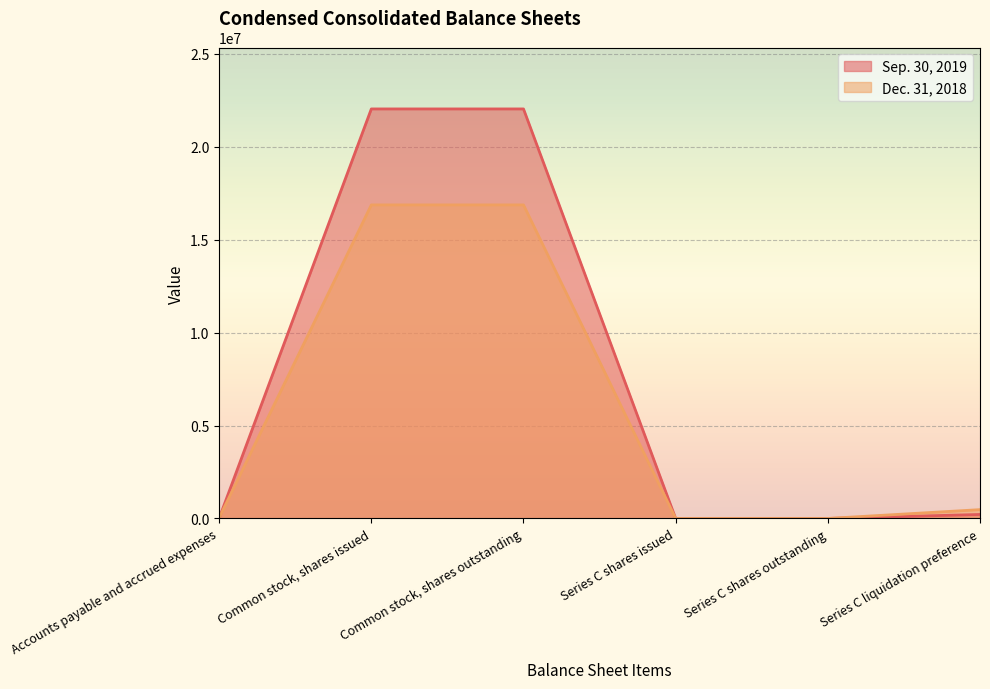

What is the sum of all Dec. 31, 2018 values?

34245882